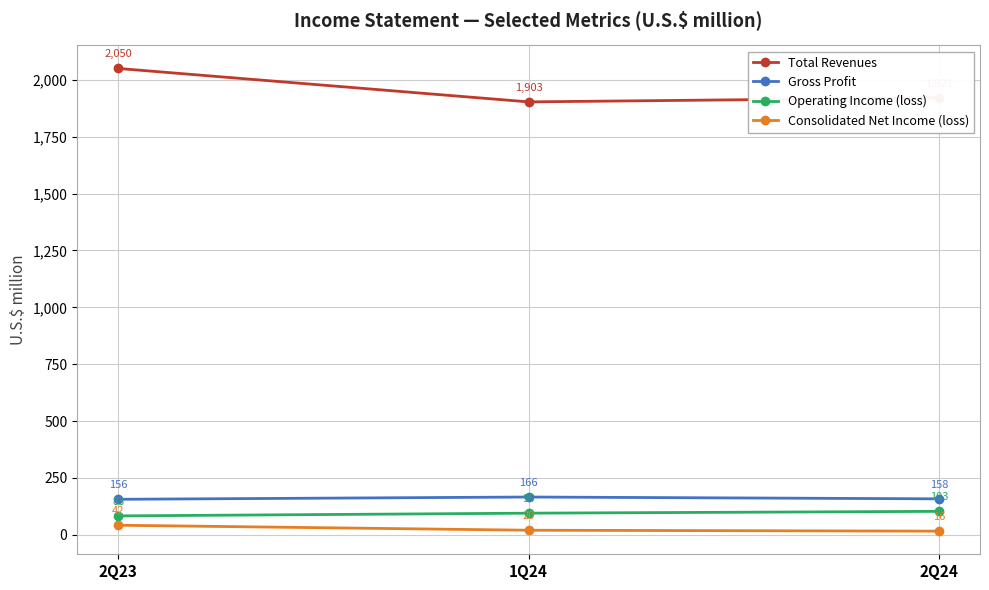

Where does the Gross Profit series first go above 158?

1Q24